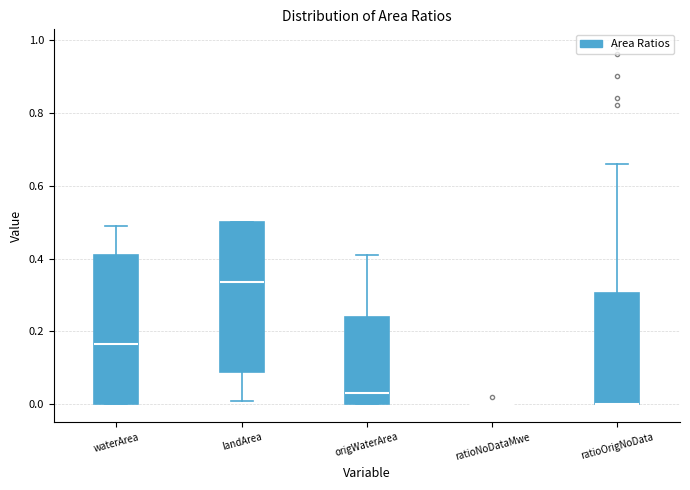

Reading left to right, read every box against the y-axis: the position of its median line, the range the box covers, and the ends of its whiskers. The values are not printed on the chart, so give them approximately, as read against the axis.

waterArea: median 0.16, box 0.00 to 0.42, whiskers 0.00 to 0.50
landArea: median 0.34, box 0.10 to 0.50, whiskers 0.02 to 0.50
origWaterArea: median 0.04, box 0.00 to 0.24, whiskers 0.00 to 0.42
ratioNoDataMwe: box collapsed to a line at 0.00, whiskers 0.00 to 0.00
ratioOrigNoData: median 0.00 (drawn on the box's lower edge), box 0.00 to 0.30, whiskers 0.00 to 0.66